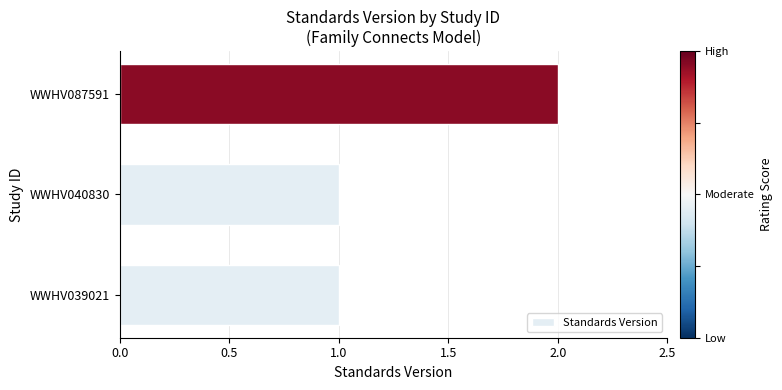

How many categories are shown in the chart?

3